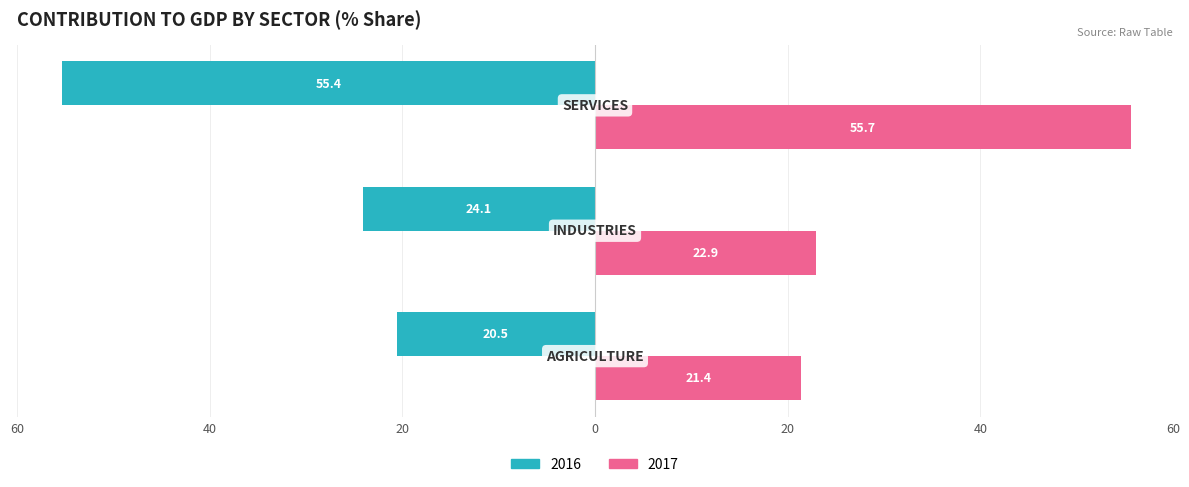

Rank the categories by 2017 value from highest to lowest.

SERVICES, INDUSTRIES, AGRICULTURE